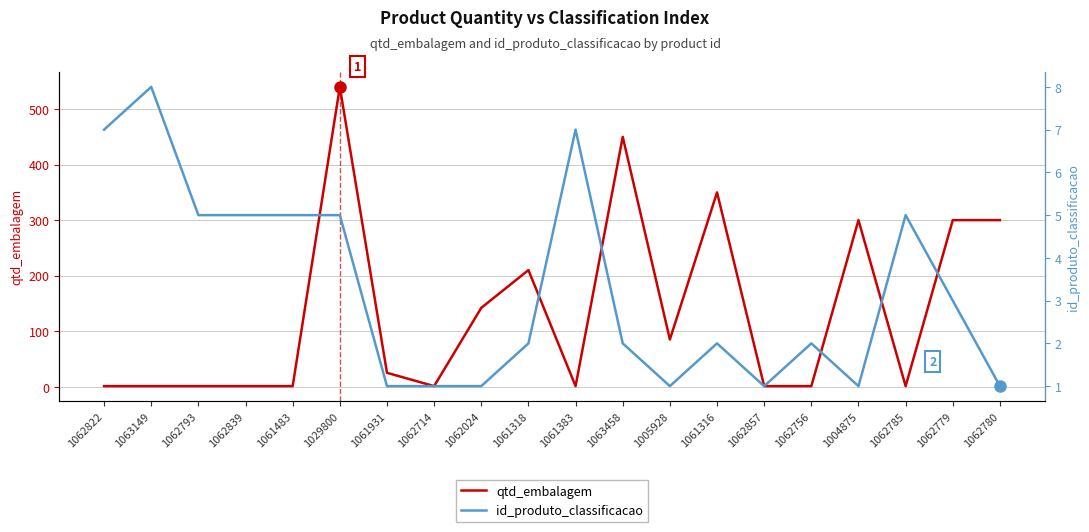

How many interior local peaks does the qtd_embalagem series have?

5